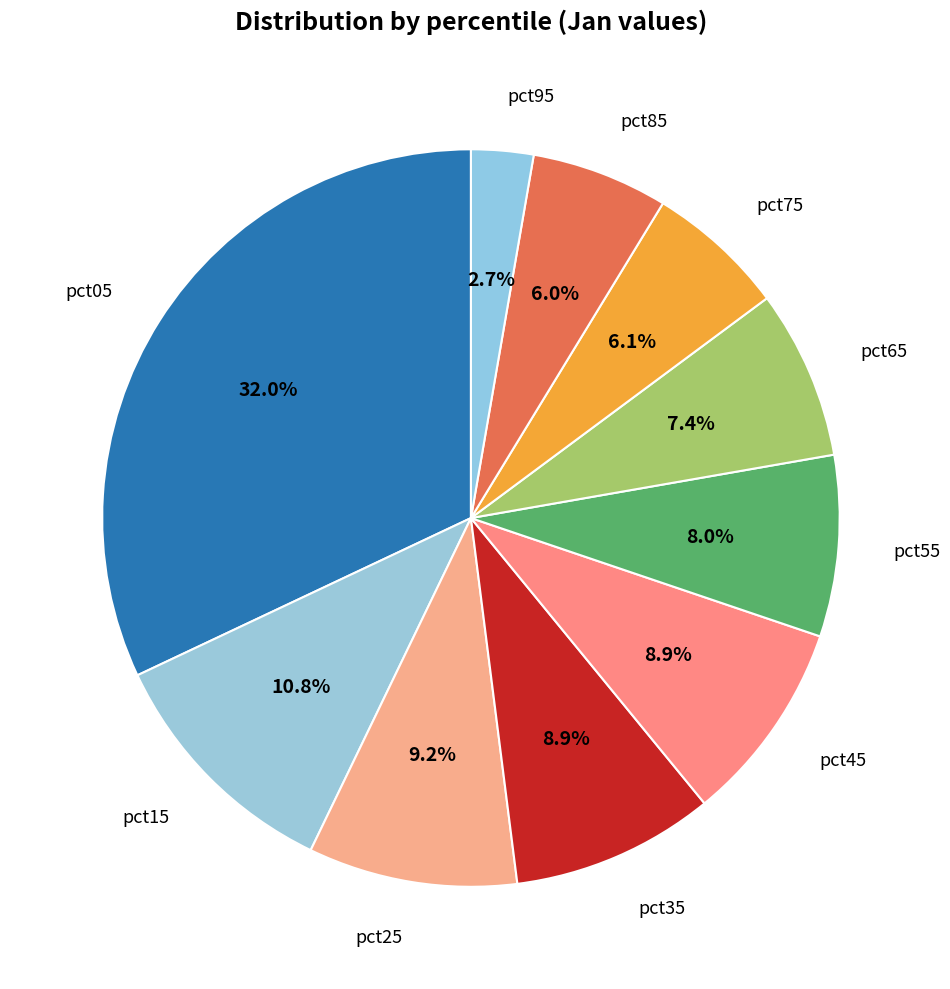

Rank the categories by value from highest to lowest.

pct05, pct15, pct25, pct35, pct45, pct55, pct65, pct75, pct85, pct95